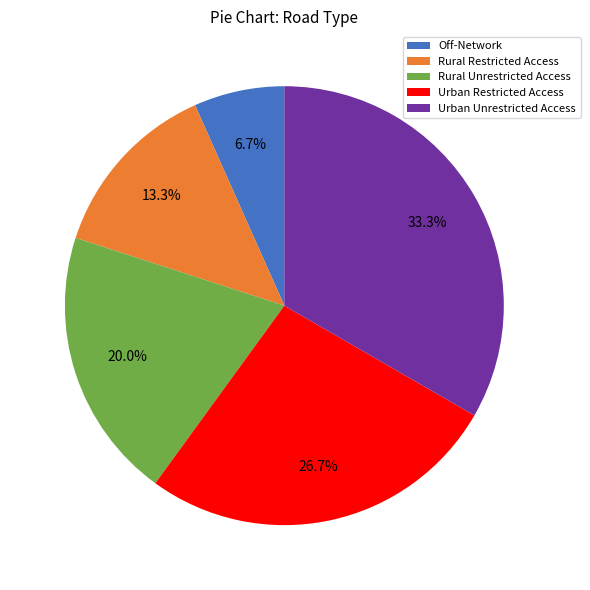

Which has a higher value, Rural Unrestricted Access or Urban Restricted Access?

Urban Restricted Access